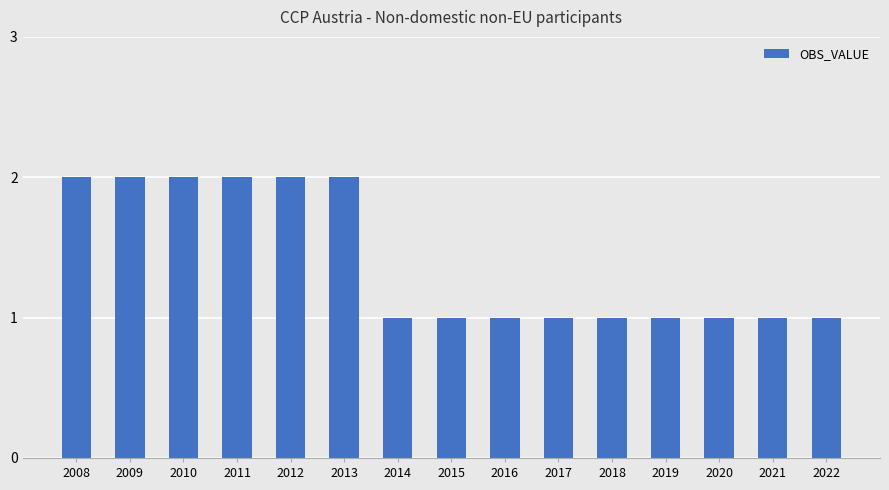

How many distinct data groups are displayed?

1